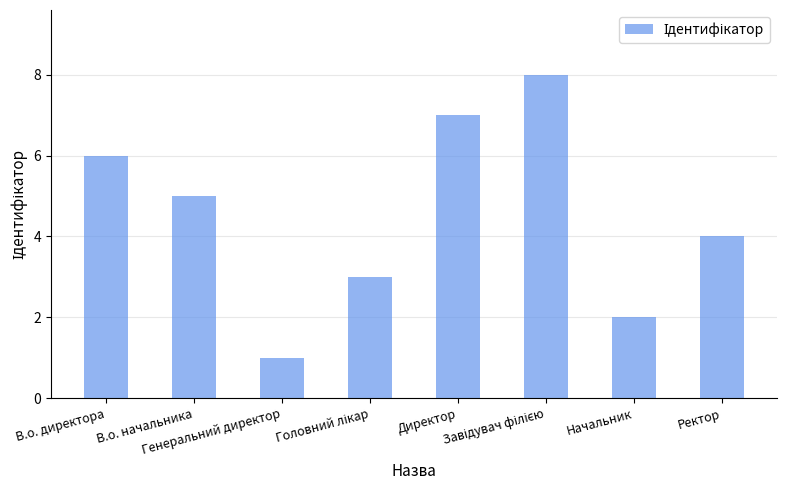

What is the label of the 4th bar from the right?

Директор